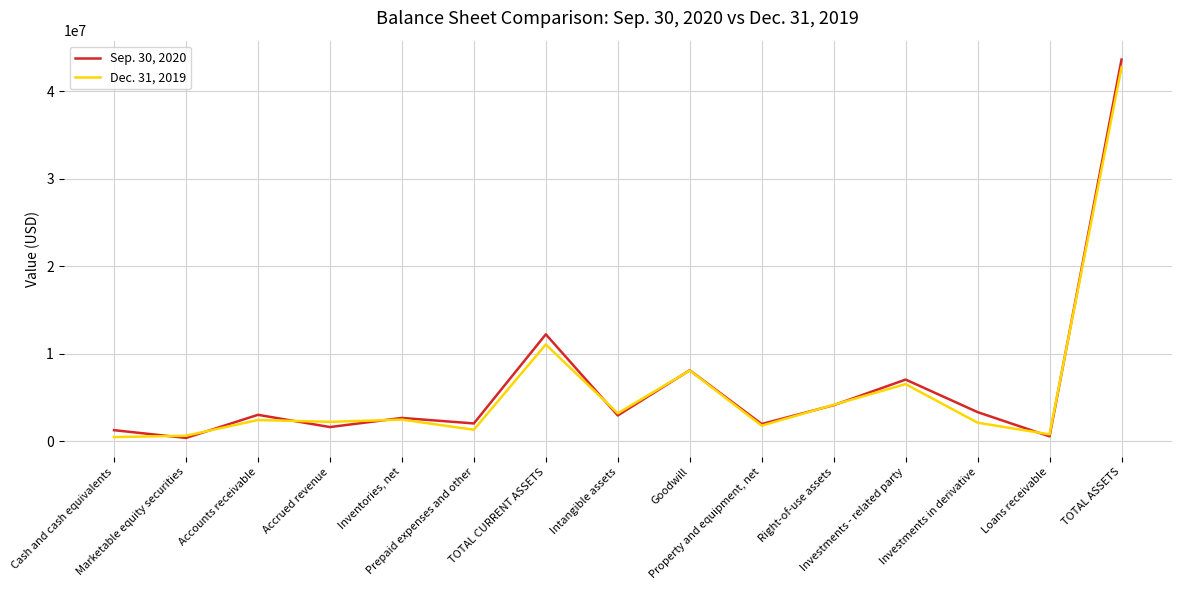

What is the total value across all series at Property and equipment, net?

3765168